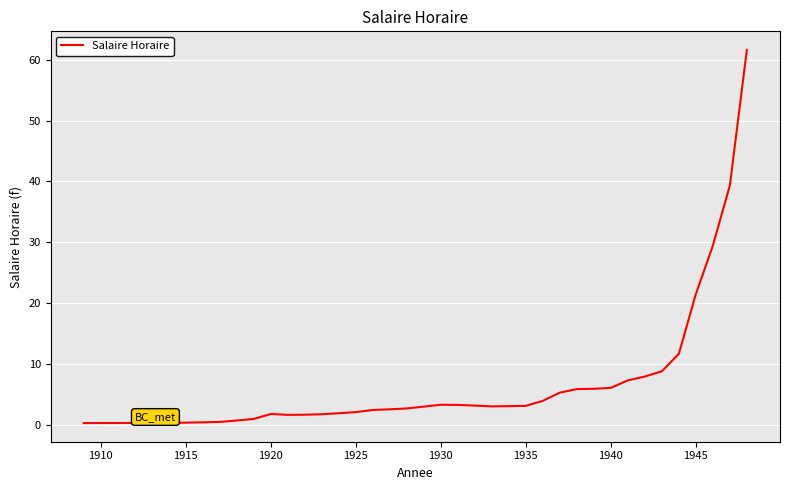

What is the maximum value shown in the chart?

61.6